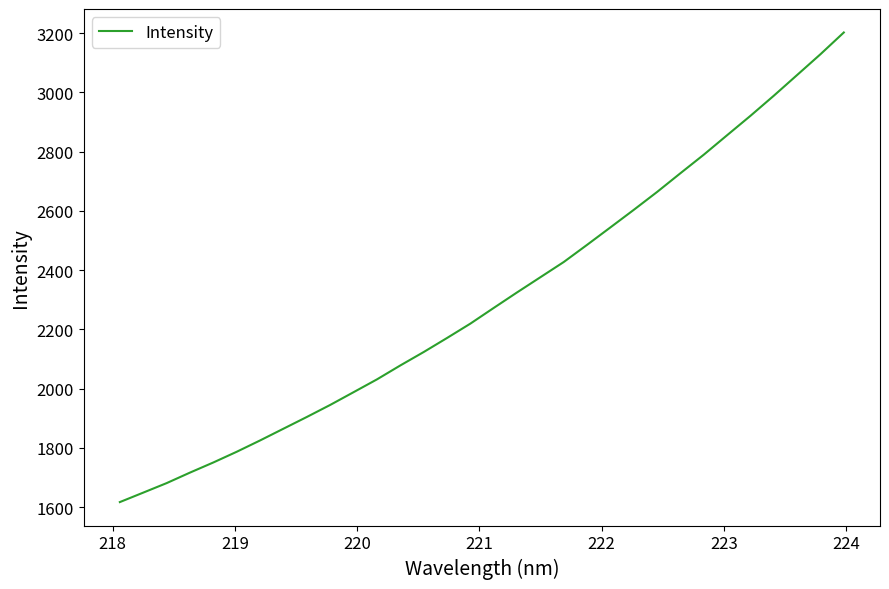

Is this an area chart (filled region under the line)?

No